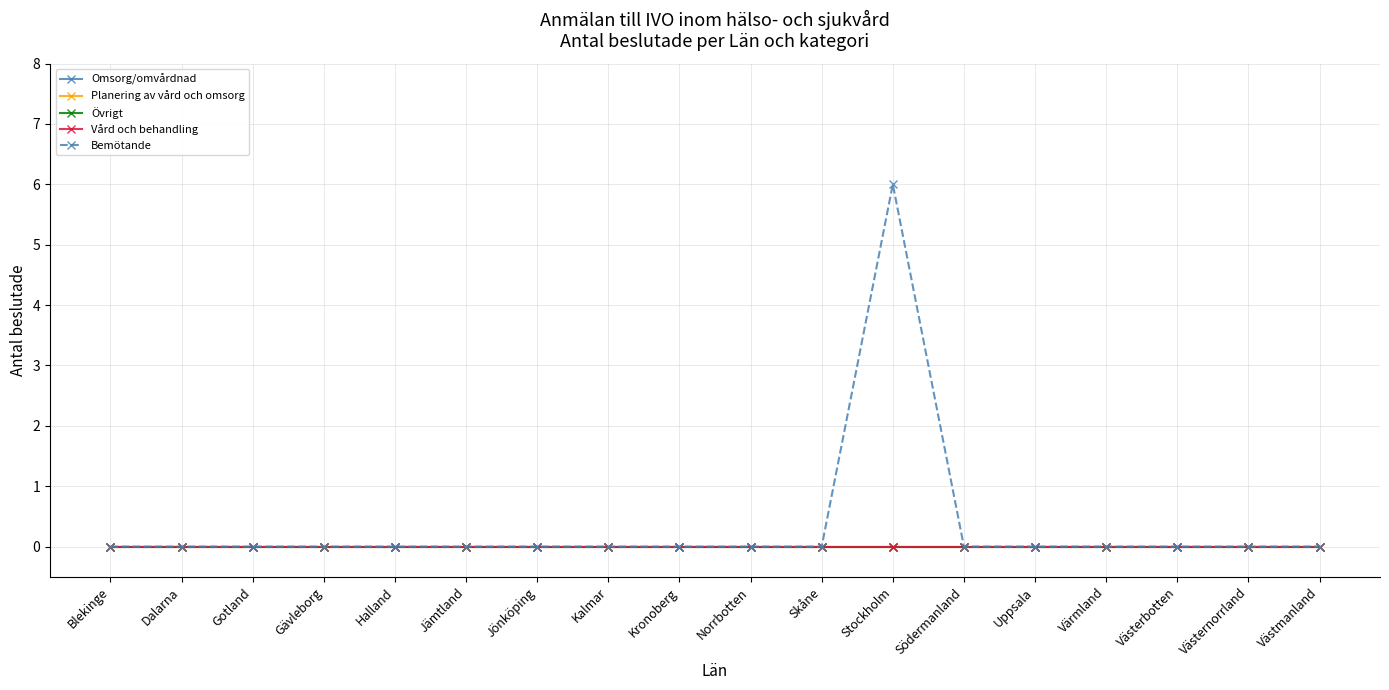

Reading left to right, transcribe all the data shown in this chart.

Omsorg/omvårdnad: Blekinge=0	Dalarna=0	Gotland=0	Gävleborg=0	Halland=0	Jämtland=0	Jönköping=0	Kalmar=0	Kronoberg=0	Norrbotten=0	Skåne=0	Stockholm=0	Södermanland=0	Uppsala=0	Värmland=0	Västerbotten=0	Västernorrland=0	Västmanland=0
Planering av vård och omsorg: Blekinge=0	Dalarna=0	Gotland=0	Gävleborg=0	Halland=0	Jämtland=0	Jönköping=0	Kalmar=0	Kronoberg=0	Norrbotten=0	Skåne=0	Stockholm=0	Södermanland=0	Uppsala=0	Värmland=0	Västerbotten=0	Västernorrland=0	Västmanland=0
Övrigt: Blekinge=0	Dalarna=0	Gotland=0	Gävleborg=0	Halland=0	Jämtland=0	Jönköping=0	Kalmar=0	Kronoberg=0	Norrbotten=0	Skåne=0	Stockholm=0	Södermanland=0	Uppsala=0	Värmland=0	Västerbotten=0	Västernorrland=0	Västmanland=0
Vård och behandling: Blekinge=0	Dalarna=0	Gotland=0	Gävleborg=0	Halland=0	Jämtland=0	Jönköping=0	Kalmar=0	Kronoberg=0	Norrbotten=0	Skåne=0	Stockholm=0	Södermanland=0	Uppsala=0	Värmland=0	Västerbotten=0	Västernorrland=0	Västmanland=0
Bemötande: Blekinge=0	Dalarna=0	Gotland=0	Gävleborg=0	Halland=0	Jämtland=0	Jönköping=0	Kalmar=0	Kronoberg=0	Norrbotten=0	Skåne=0	Stockholm=6	Södermanland=0	Uppsala=0	Värmland=0	Västerbotten=0	Västernorrland=0	Västmanland=0